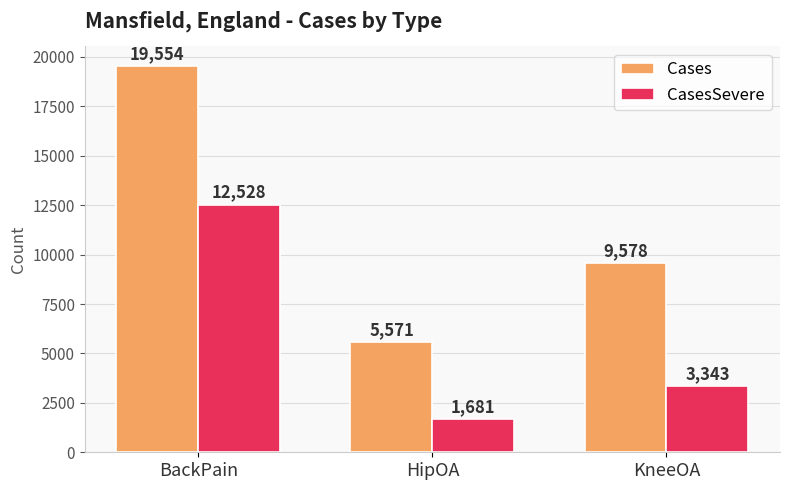

What is the difference between the maximum and minimum values in the Cases series?

13983